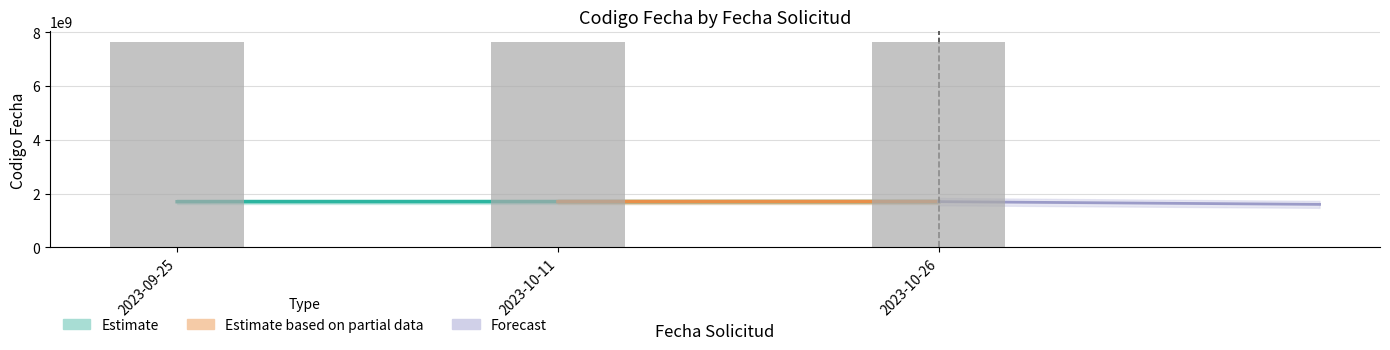

True or false: the data shows 1698664385.0 at 2023-10-26.

True